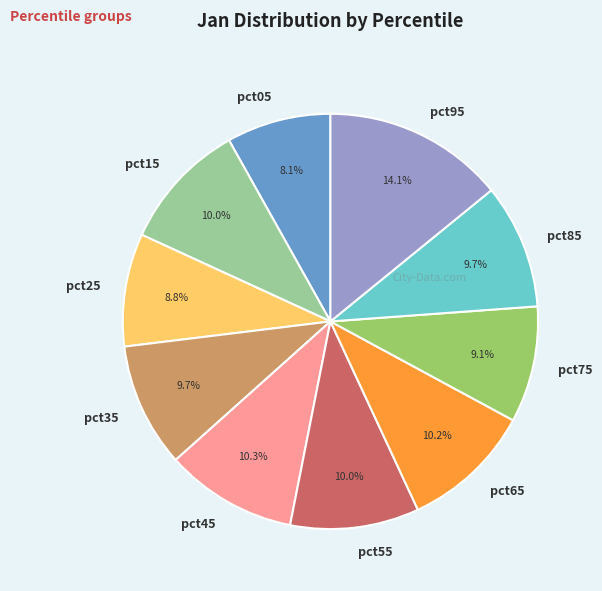

What percentage is NOT represented by pct05?

91.9%